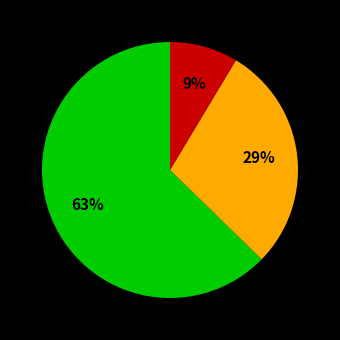

To the nearest percent, what is the average slice percentage?

33%